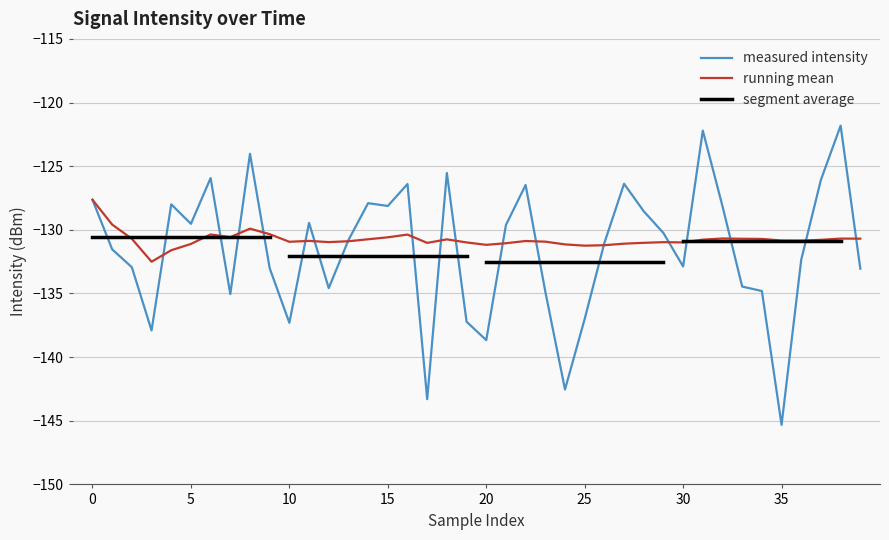

How many intersections are there between rolling_mean and intensity(dBm)?

18